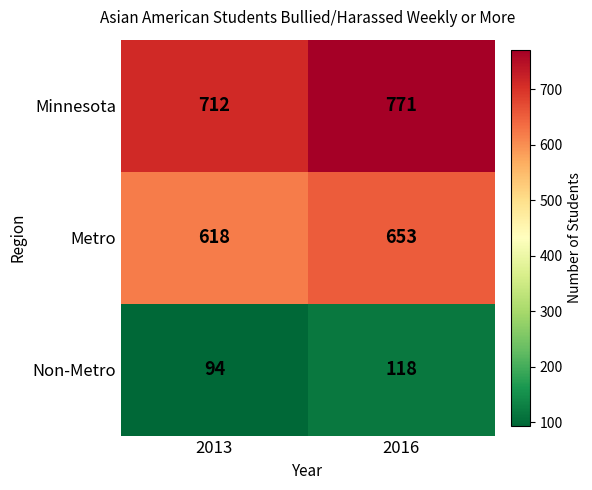

Between 2013 and 2016, which series saw the biggest shift?

Minnesota